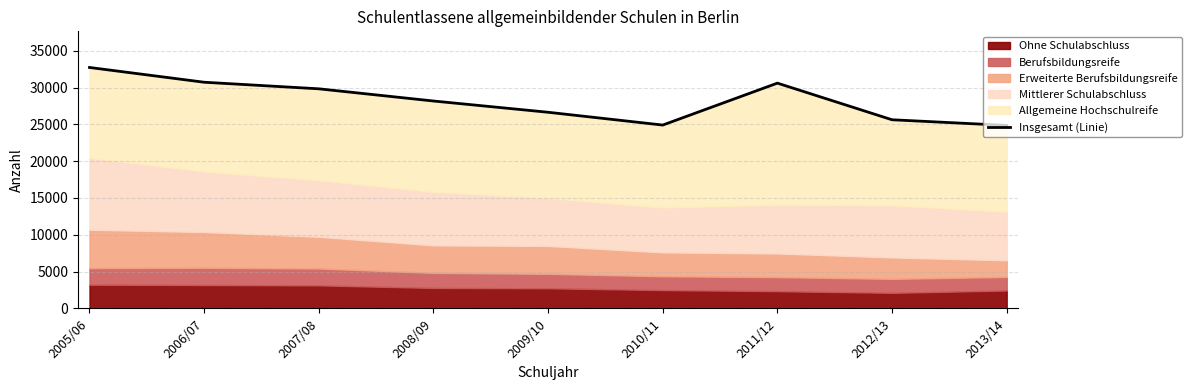

How many lines are shown in the chart?

1